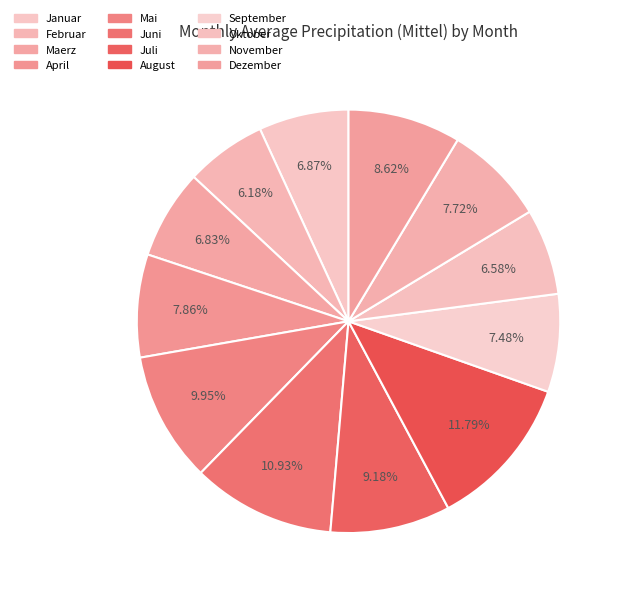

To the nearest percent, what is the difference between the largest and smallest slice percentages?

6%